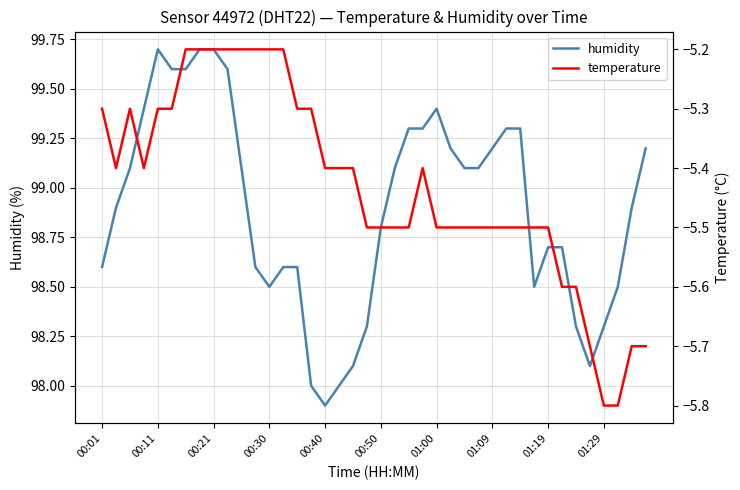

True or false: humidity and temperature cross at least once.

False